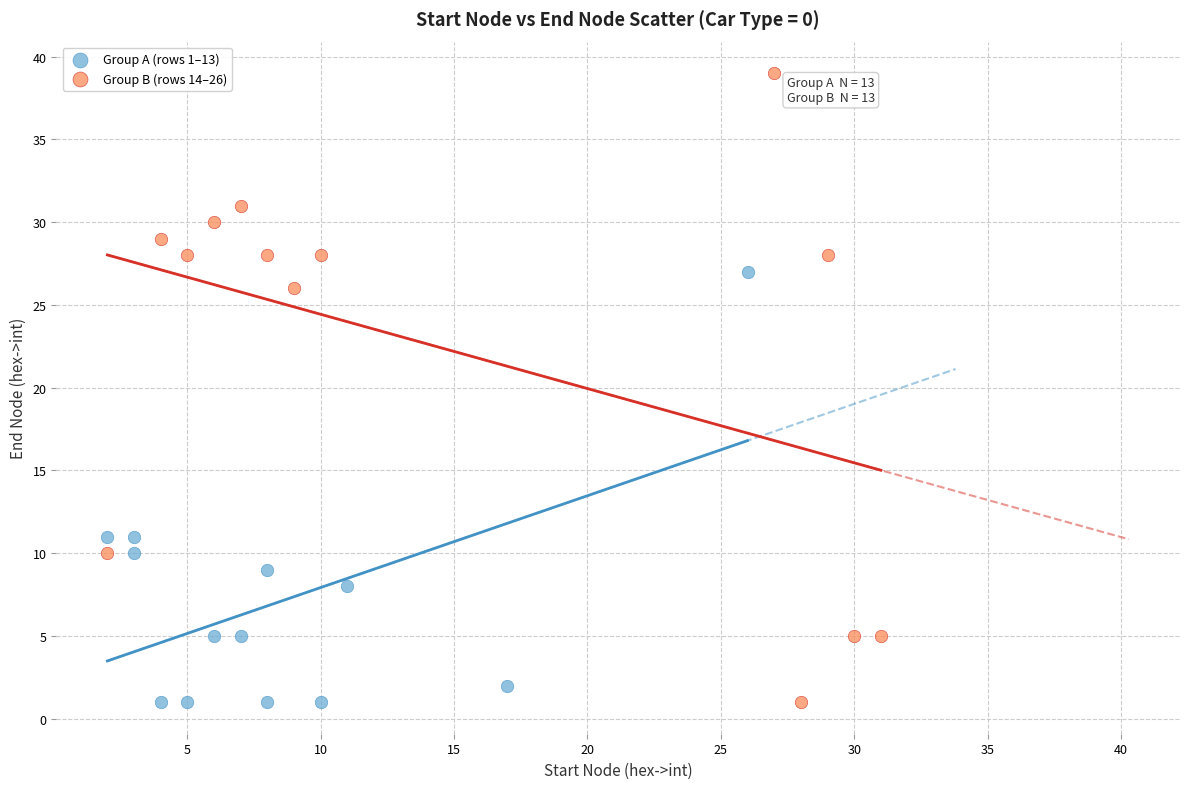

Which series contains the highest Y value?

Group B (rows 14–26)